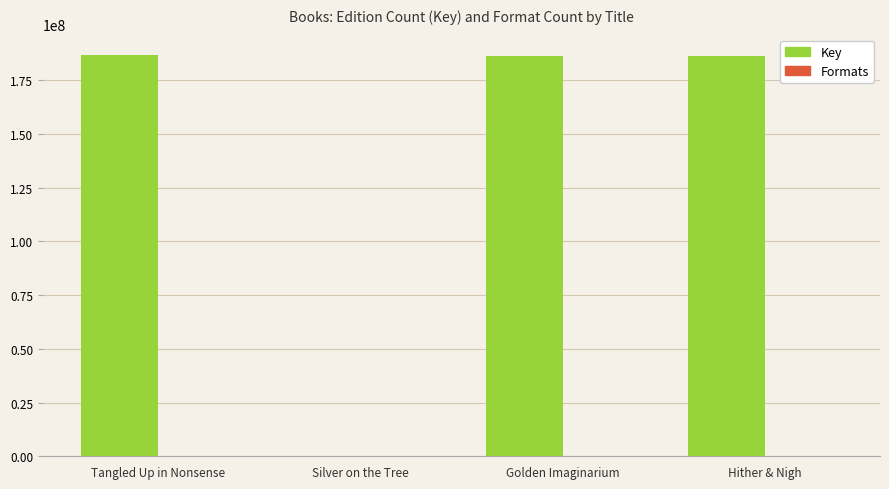

Which series has the largest total across all categories?

Key